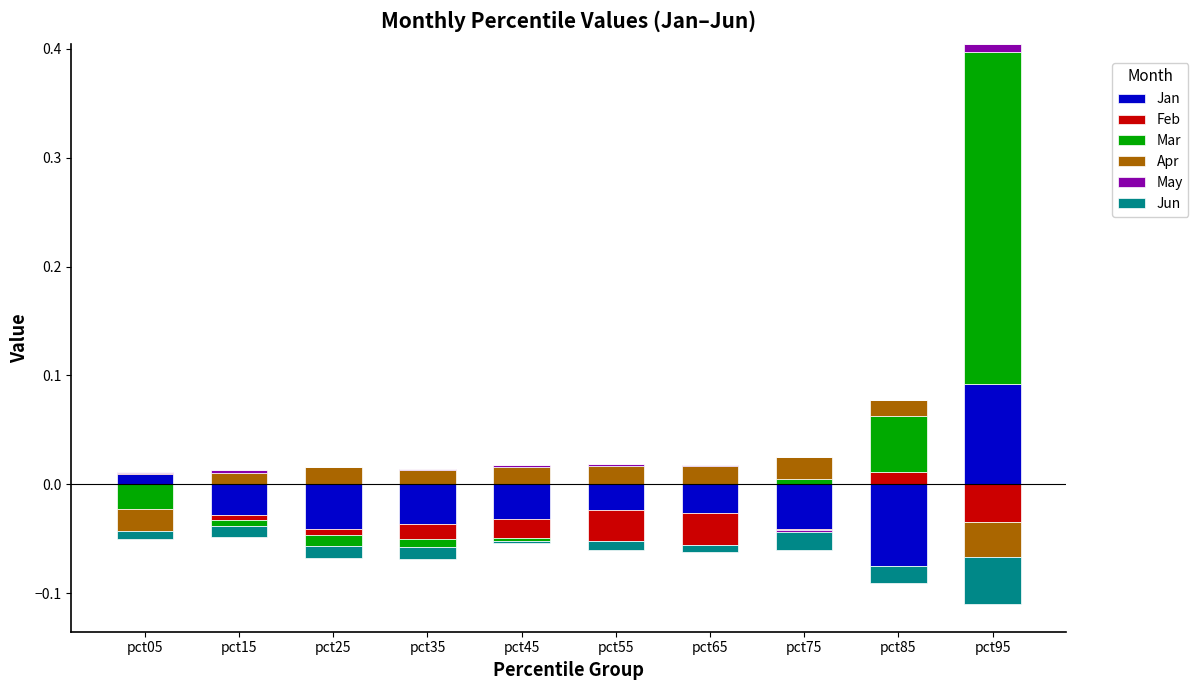

Is the value of Apr at pct25 greater than the value of May at pct25?

Yes